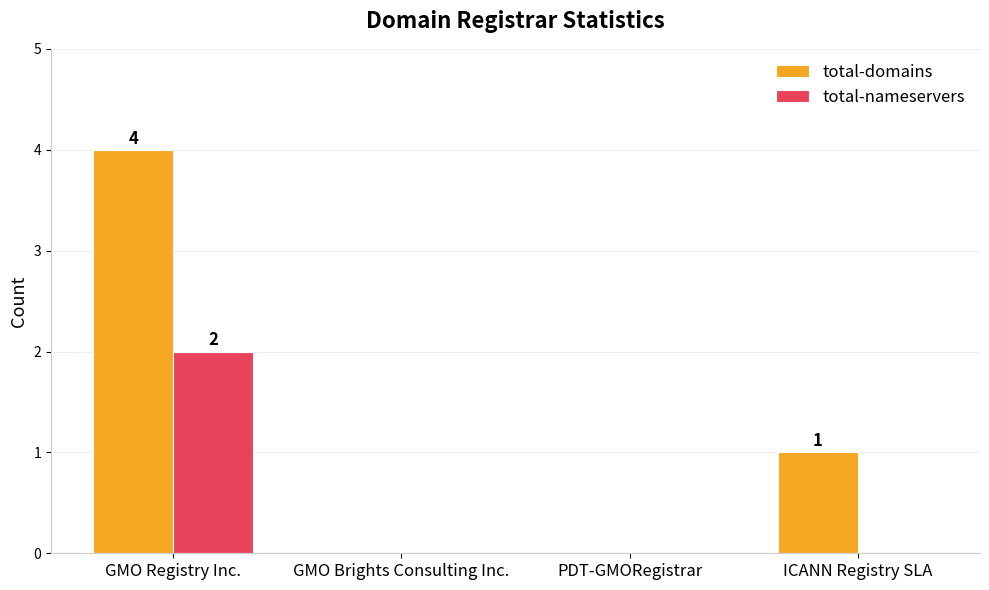

Which series changed the most between GMO Registry Inc. and GMO Brights Consulting Inc.?

total-domains